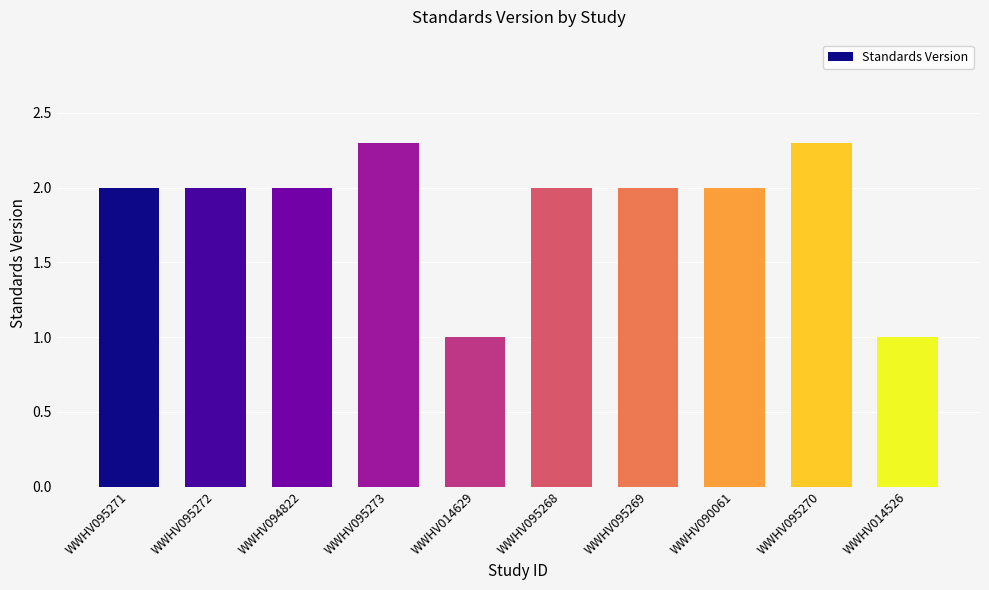

What is the maximum value shown in the chart?

2.3